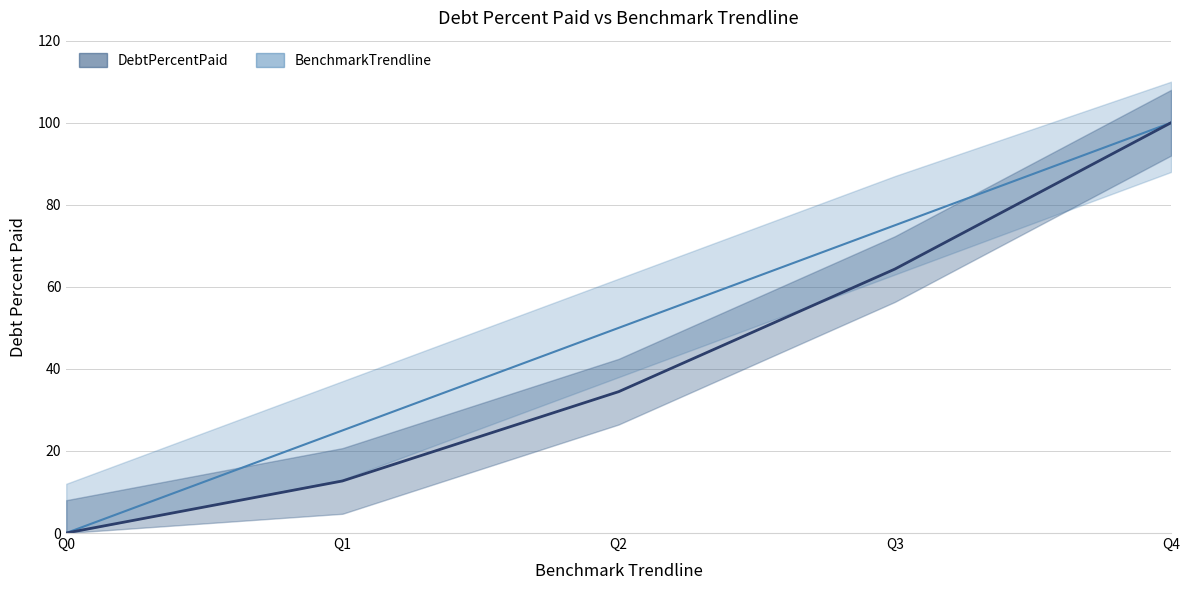

Reading left to right, transcribe all the data shown in this chart.

DebtPercentPaid: 0.0	12.7	34.5	64.3	100.0
BenchmarkTrendline: 0.0	25.0	50.0	75.0	100.0